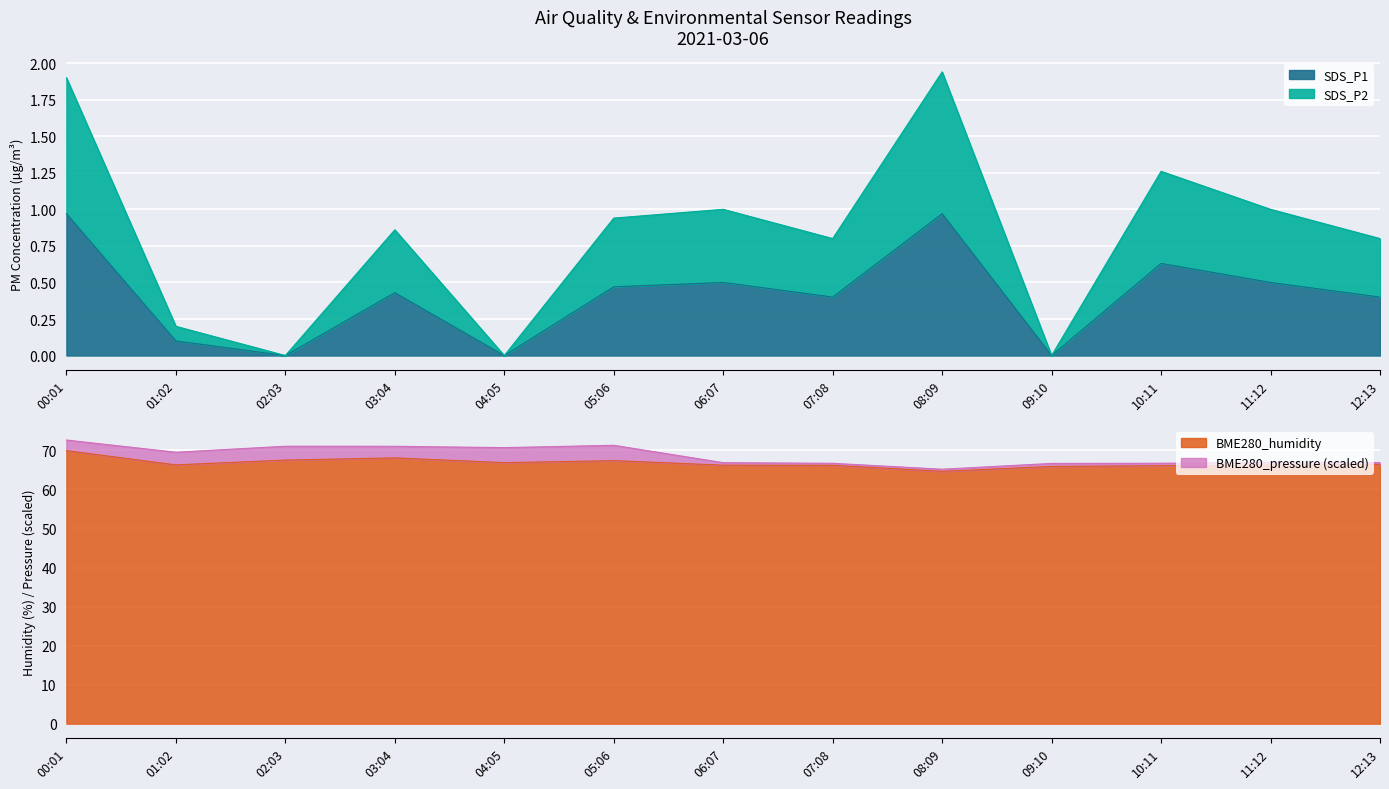

At which category is the sum across all series the highest?

00:01